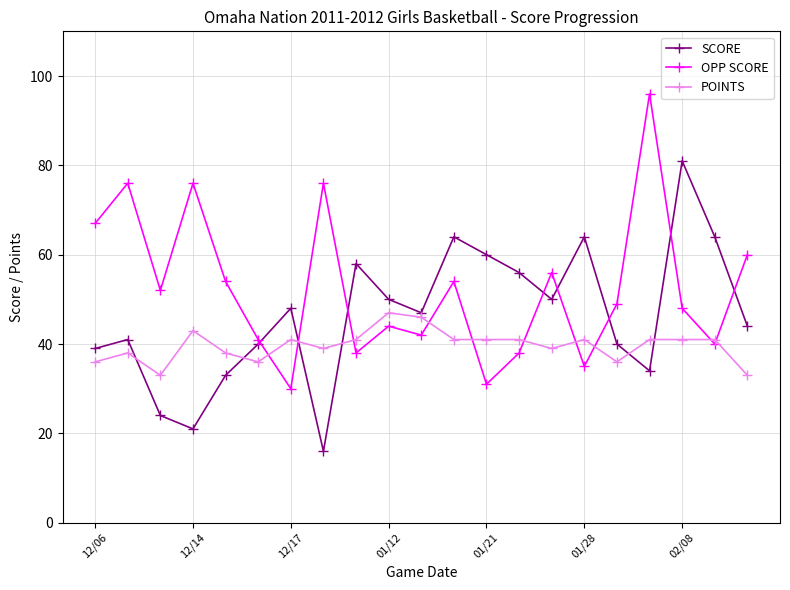

Reading left to right, what are all the values shown in this chart?

SCORE: 39	41	24	21	33	40	48	16	58	50	47	64	60	56	50	64	40	34	81	64	44
OPP SCORE: 67	76	52	76	54	41	30	76	38	44	42	54	31	38	56	35	49	96	48	40	60
POINTS: 36	38	33	43	38	36	41	39	41	47	46	41	41	41	39	41	36	41	41	41	33